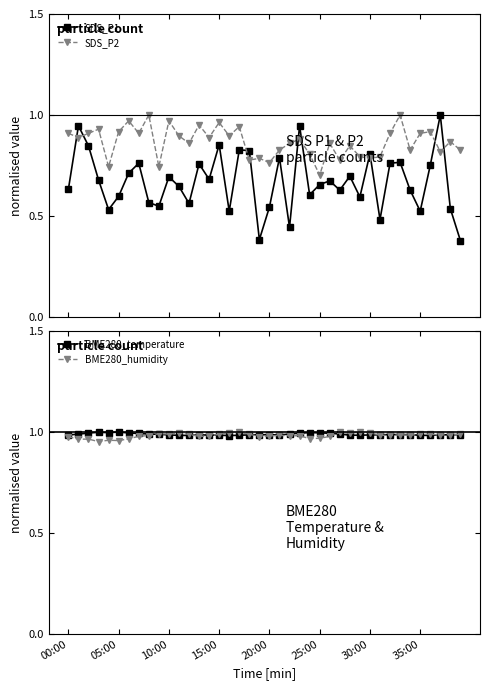

At which category is the sum across all series the highest?

23